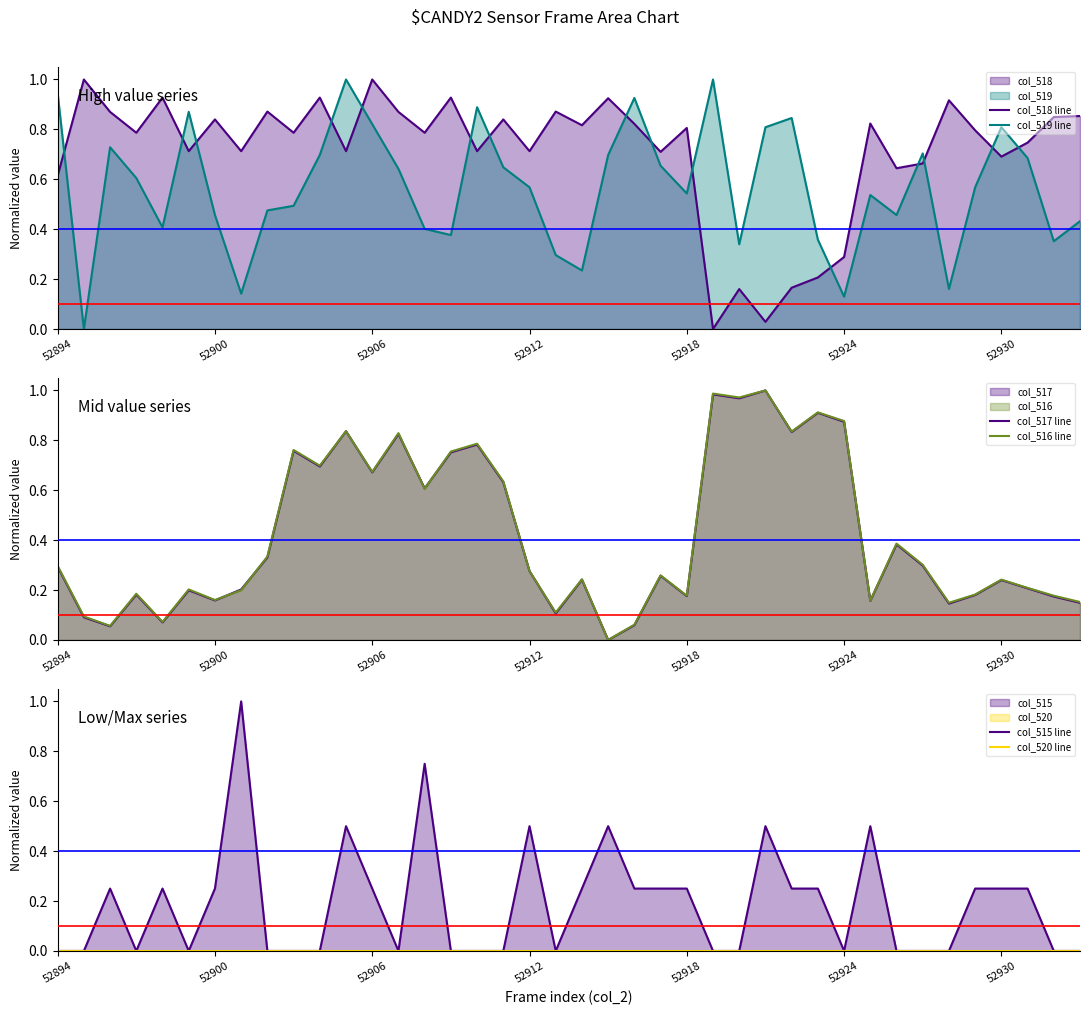

The col_516 line series shows 0.3 at 7. True or false?

False